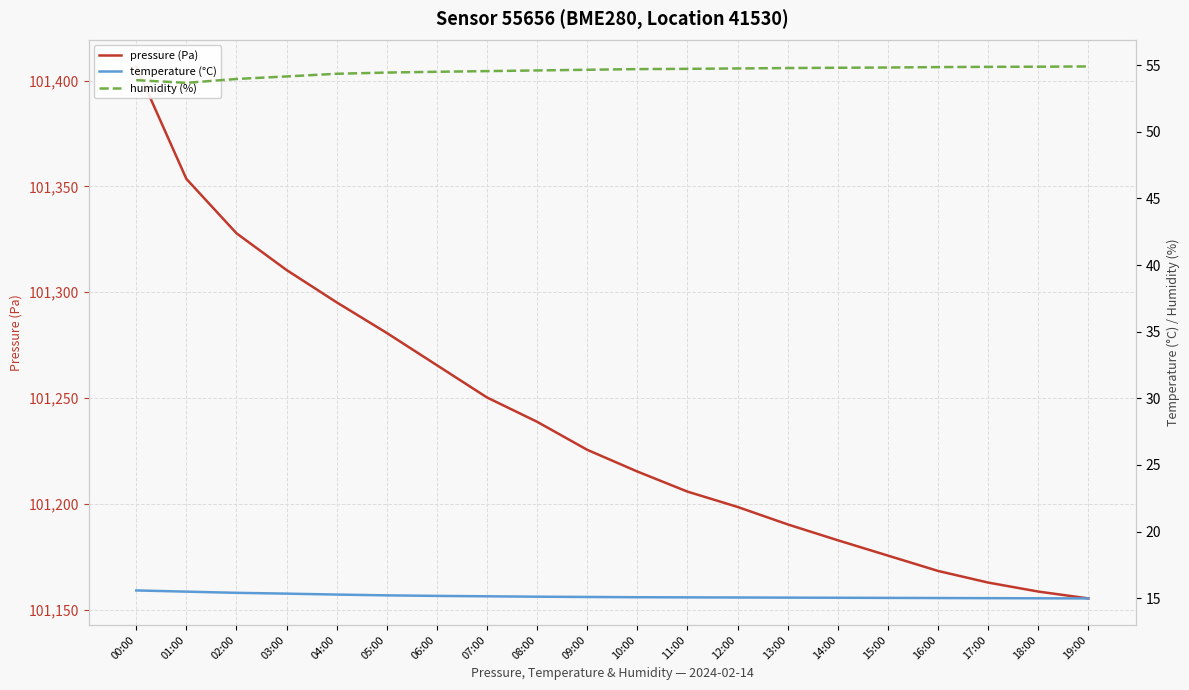

Reading left to right, what are all the values shown in this chart?

pressure (Pa): 101406.8	101353.6	101327.9	101310.5	101295.2	101280.8	101265.5	101250.2	101238.8	101225.5	101215.2	101205.8	101198.5	101190.2	101182.8	101175.5	101168.2	101162.8	101158.5	101155.2
temperature (°C): 15.6	15.5	15.4	15.3	15.3	15.2	15.2	15.2	15.1	15.1	15.1	15.1	15.1	15.1	15.0	15.0	15.0	15.0	15.0	15.0
humidity (%): 53.9	53.7	54.0	54.1	54.4	54.4	54.5	54.5	54.6	54.6	54.7	54.7	54.8	54.8	54.8	54.8	54.9	54.9	54.9	54.9